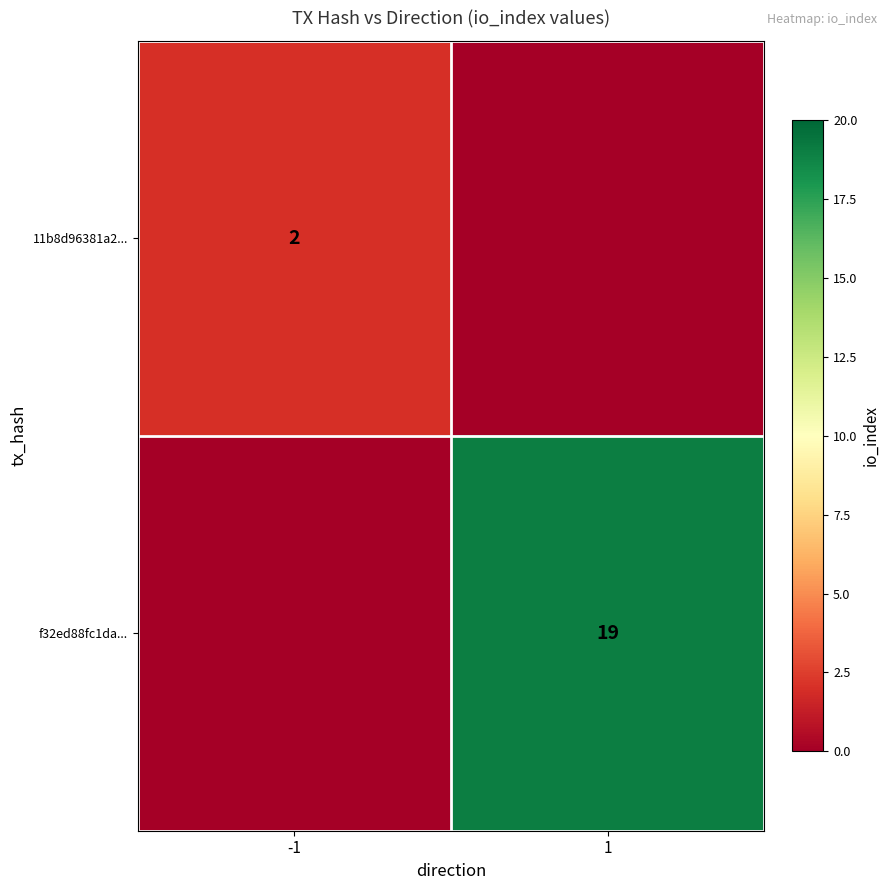

The 11b8d96381a2... series shows 4 at -1. True or false?

False